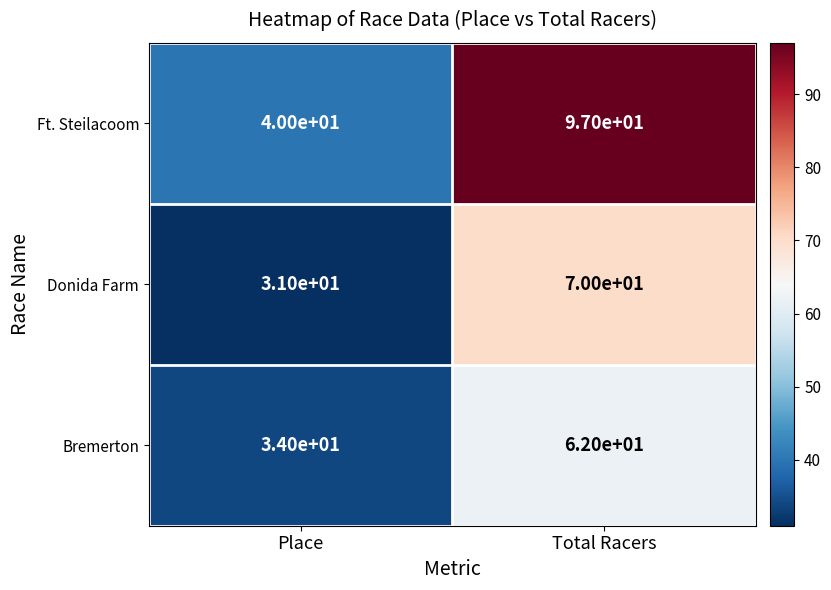

The value of Ft. Steilacoom at Place is 40. True or false?

True